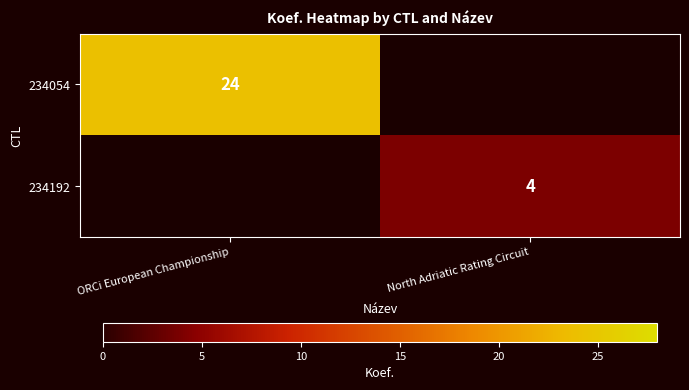

Is it true that 234054 equals 8 at ORCi European Championship?

False